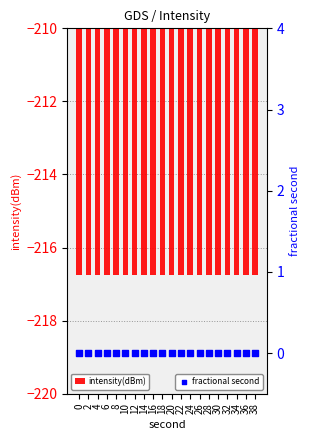

What is the total value across all series at 16?

-216.8